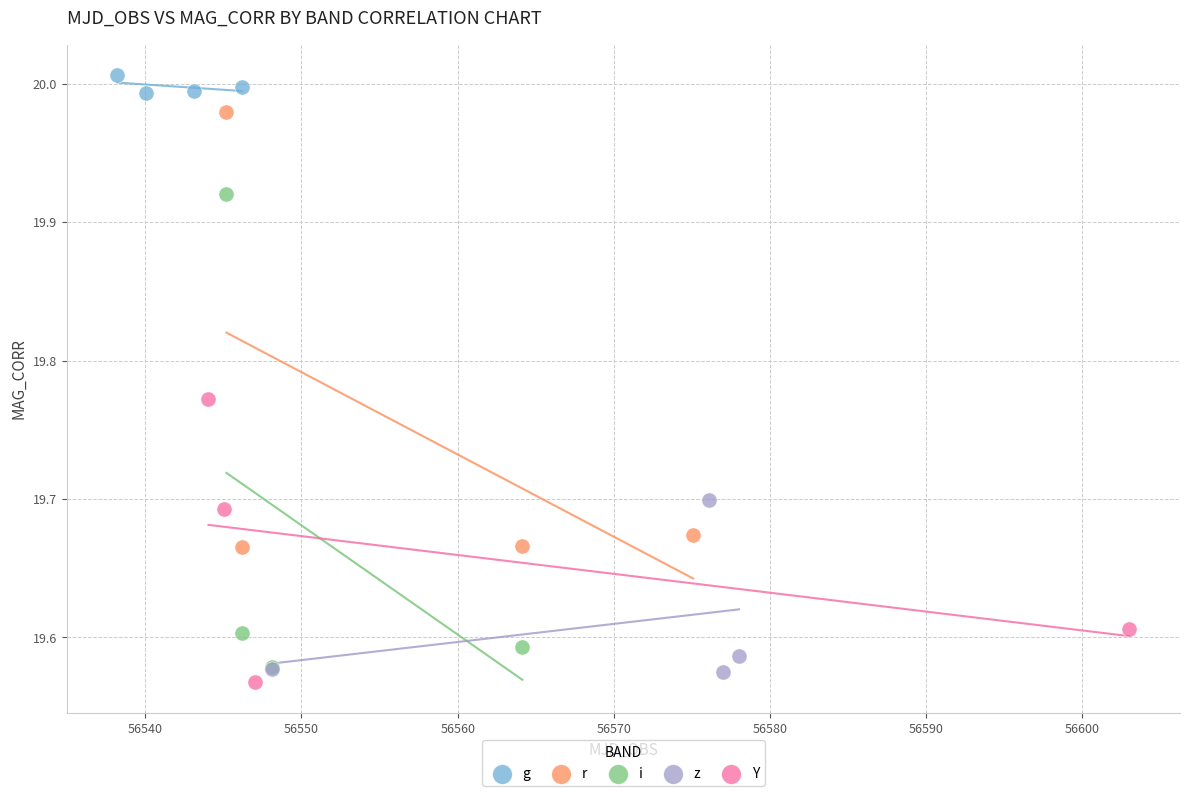

Which series reaches the minimum Y coordinate?

Y